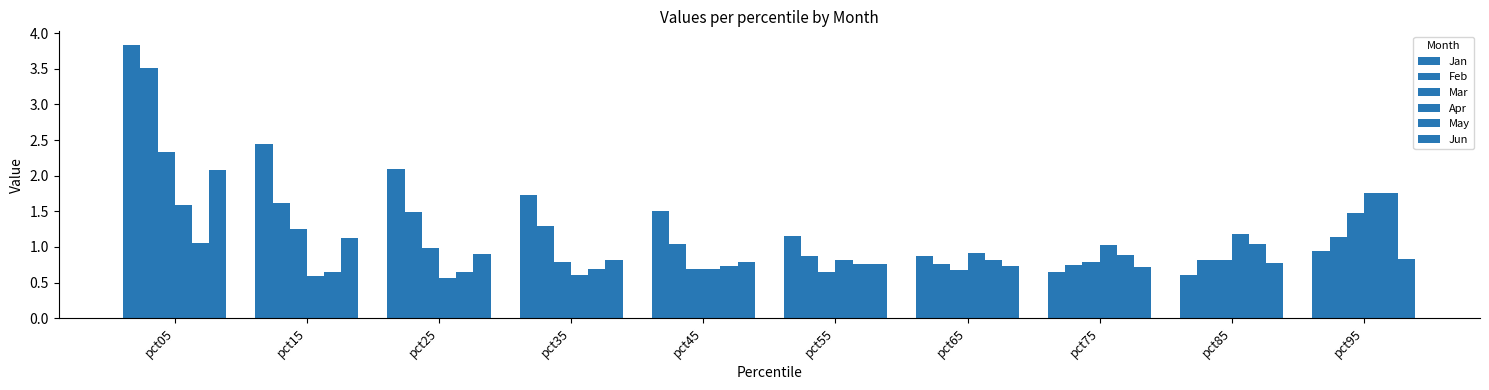

Does the chart contain stacked bars?

No